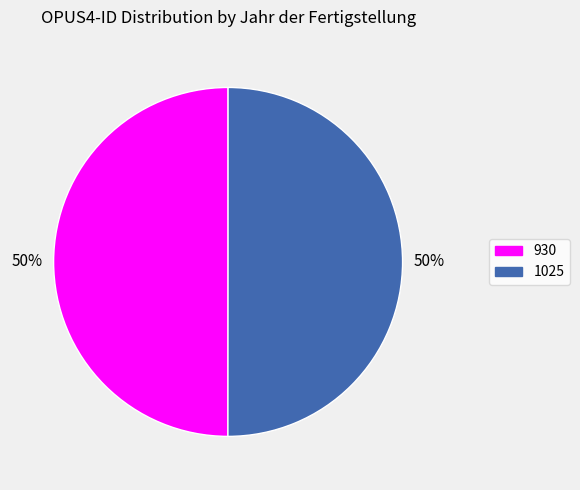

True or false: 1025 accounts for 50% of the total.

True